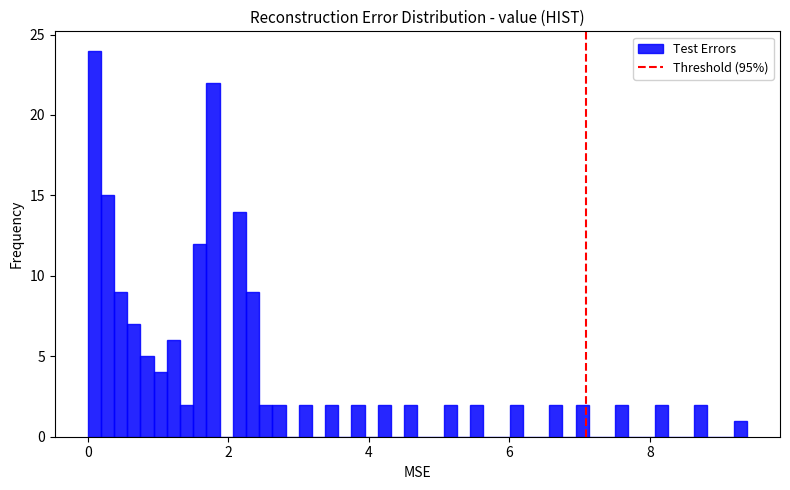

Read against the x-axis, roughly where is the centre of the tallest bar?

0.0